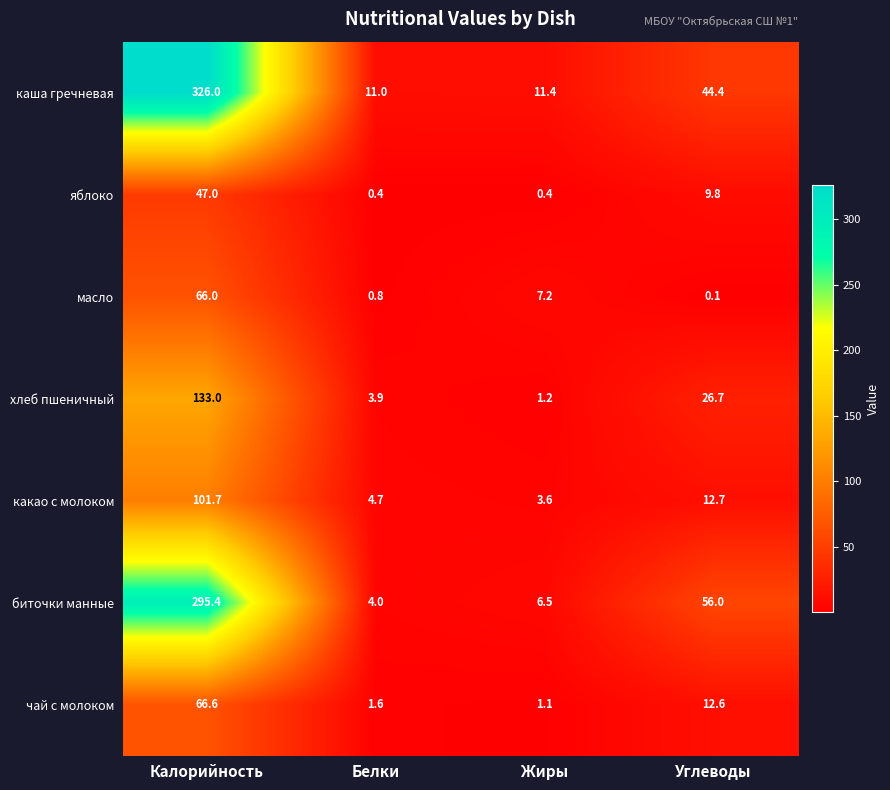

At how many categories does at least one series exceed 67?

1